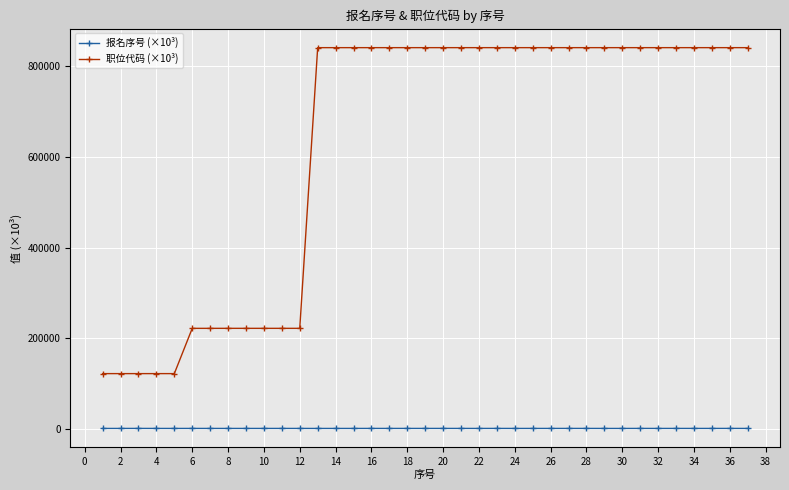

Rank the series by their maximum value, from highest to lowest.

职位代码 (×10³), 报名序号 (×10³)